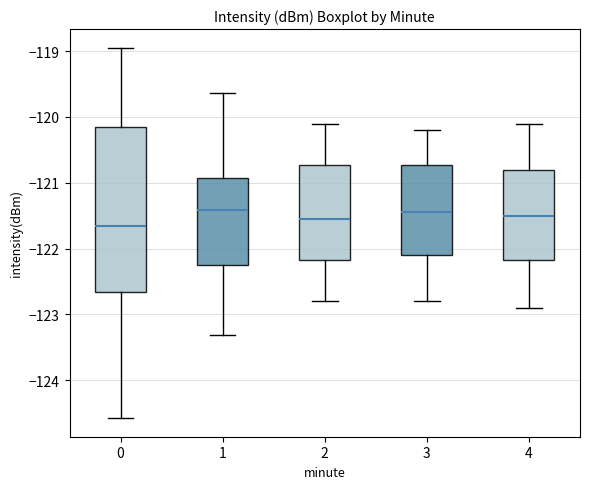

Where does the median line of the box at x = 2 sit on the y-axis? The values are not printed on the chart, so give them approximately, as read against the axis.

-121.5